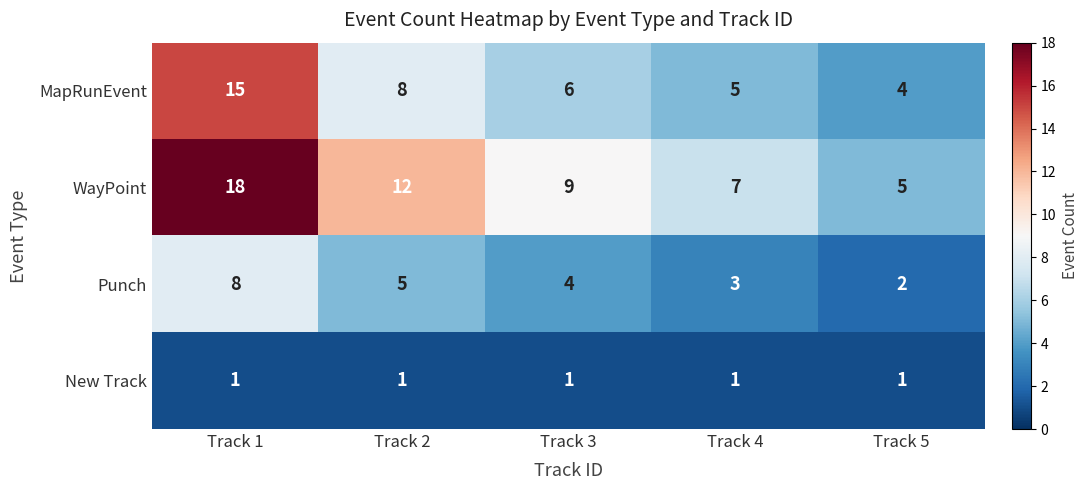

Which series has the largest range (max minus min)?

WayPoint